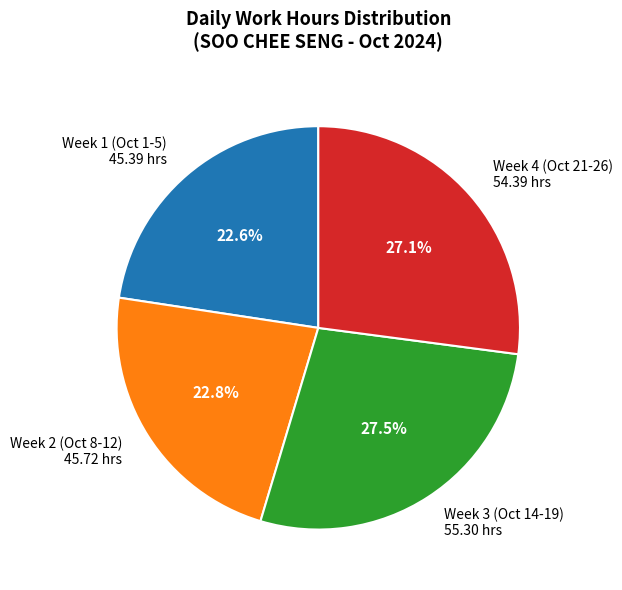

How many slices are in this pie chart?

4